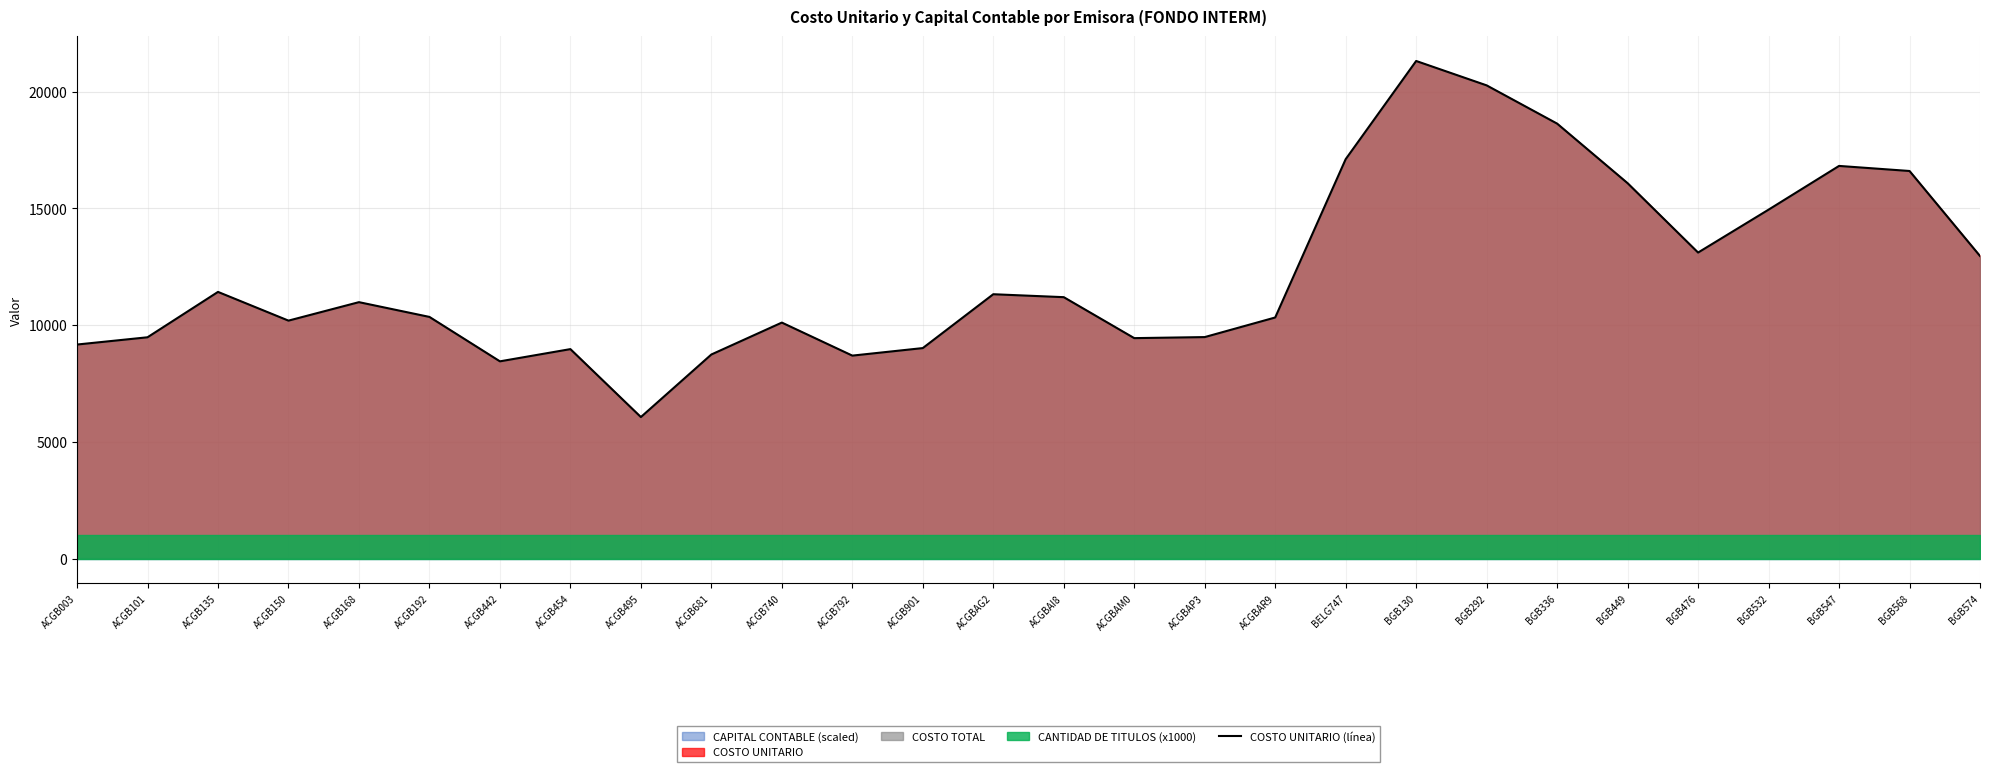

What is the change in value from ACGBAP3 to BGB532?

+5457.4